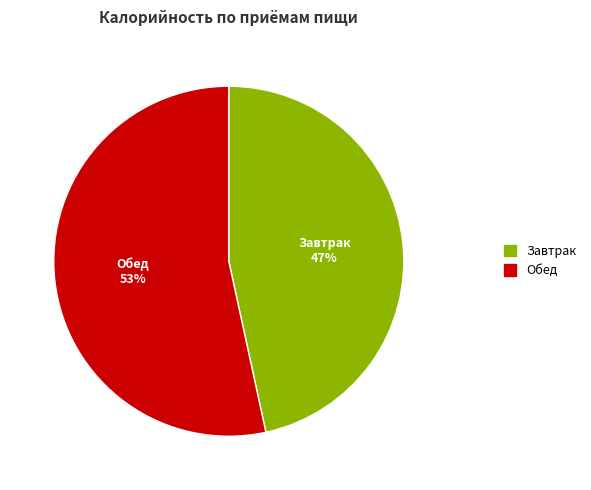

To the nearest percent, what portion does Завтрак represent?

47%